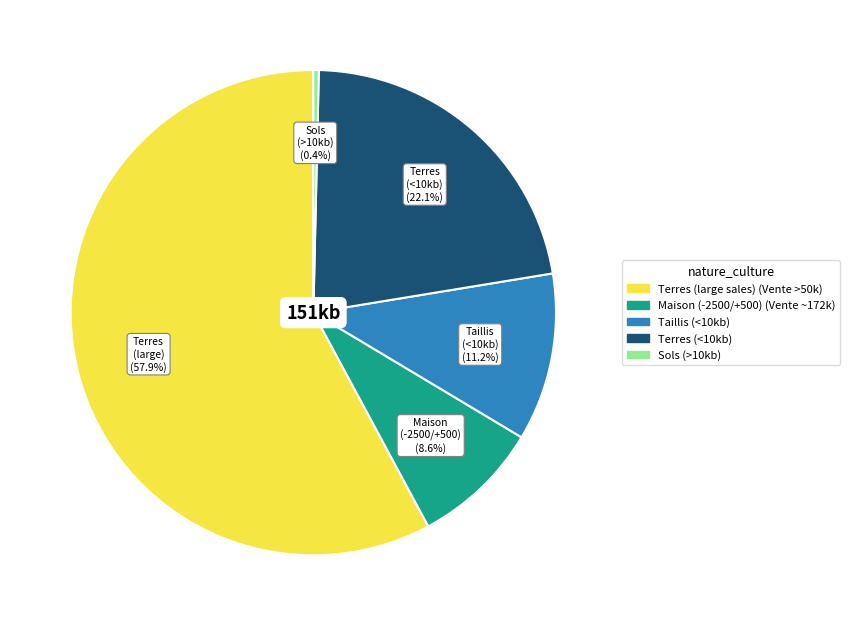

Is there any slice that represents more than half of the pie?

Yes